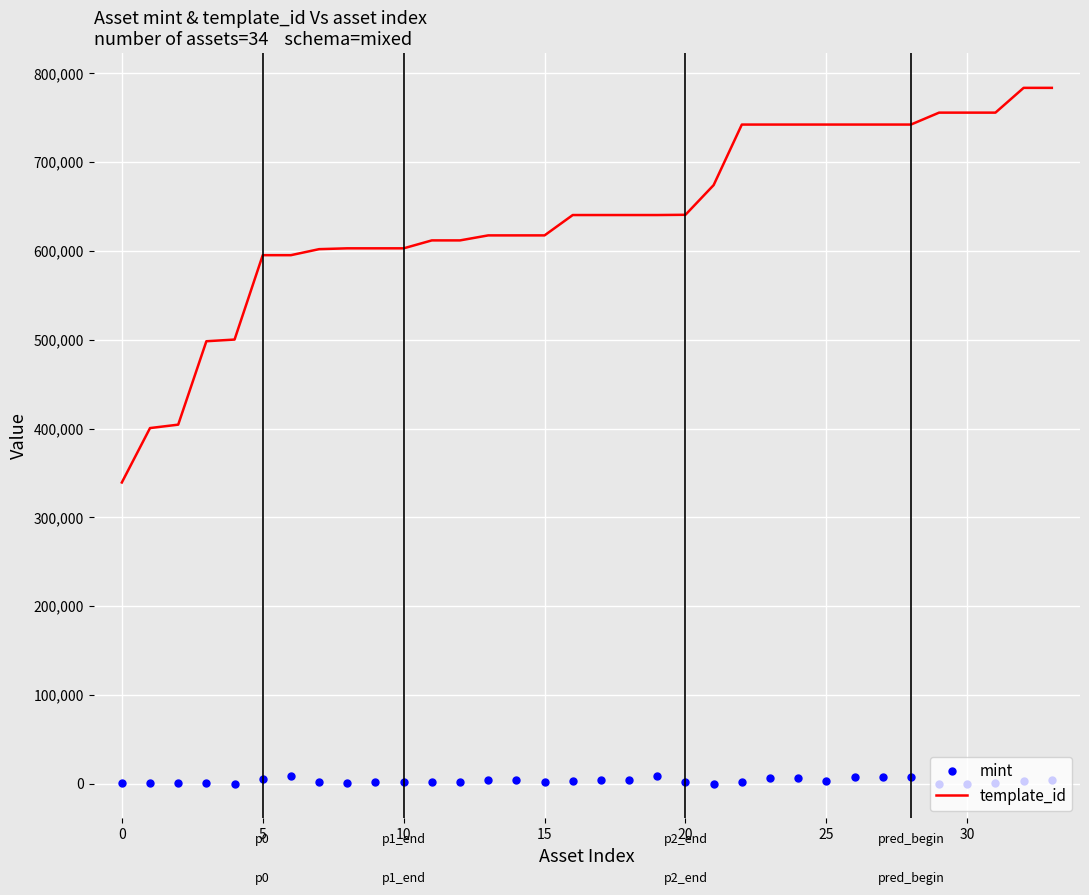

What are all the series names shown in the legend?

mint, template_id